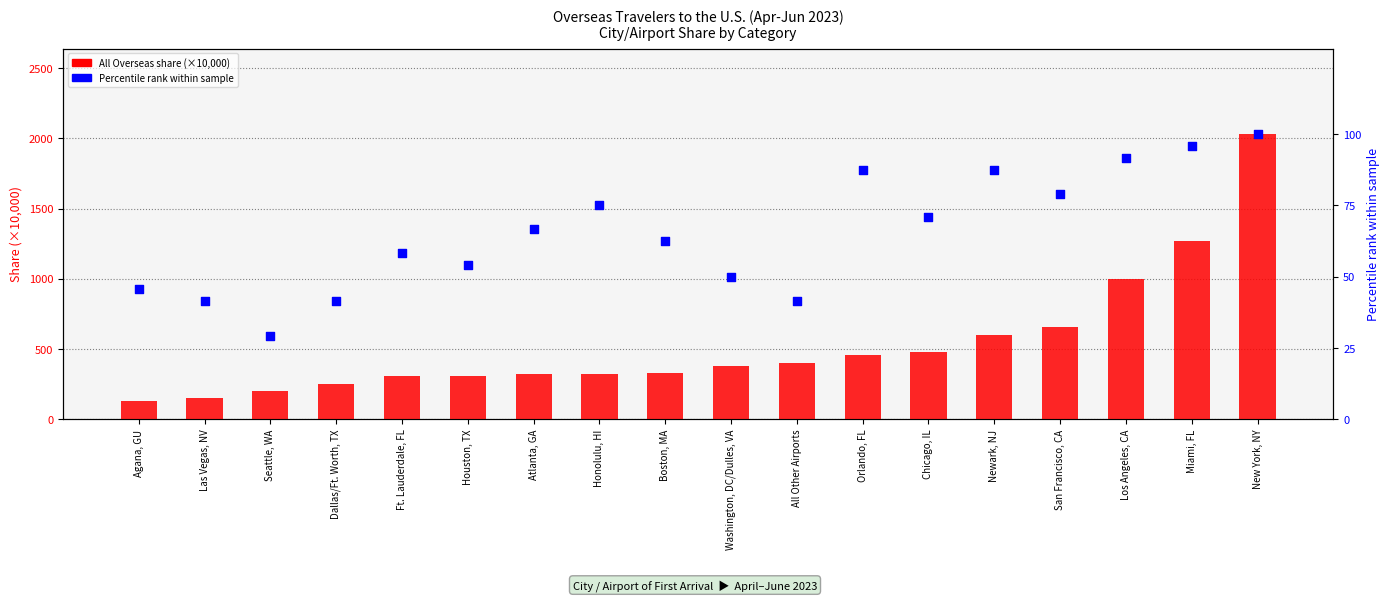

Is the value of All Overseas (×10000) at Boston, MA greater than the value of Percentile rank within sample at Las Vegas, NV?

Yes